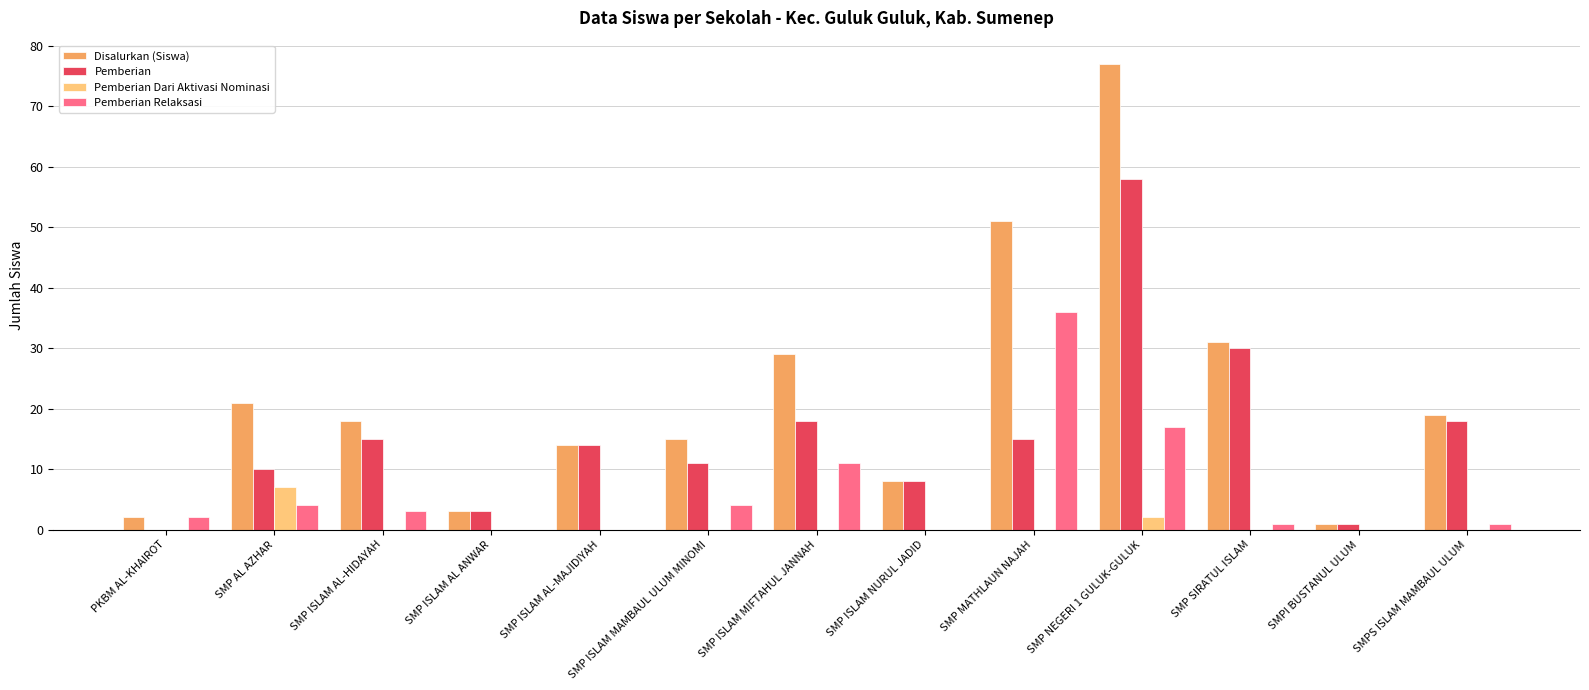

Which series has the largest total across all categories?

Disalurkan (Siswa)